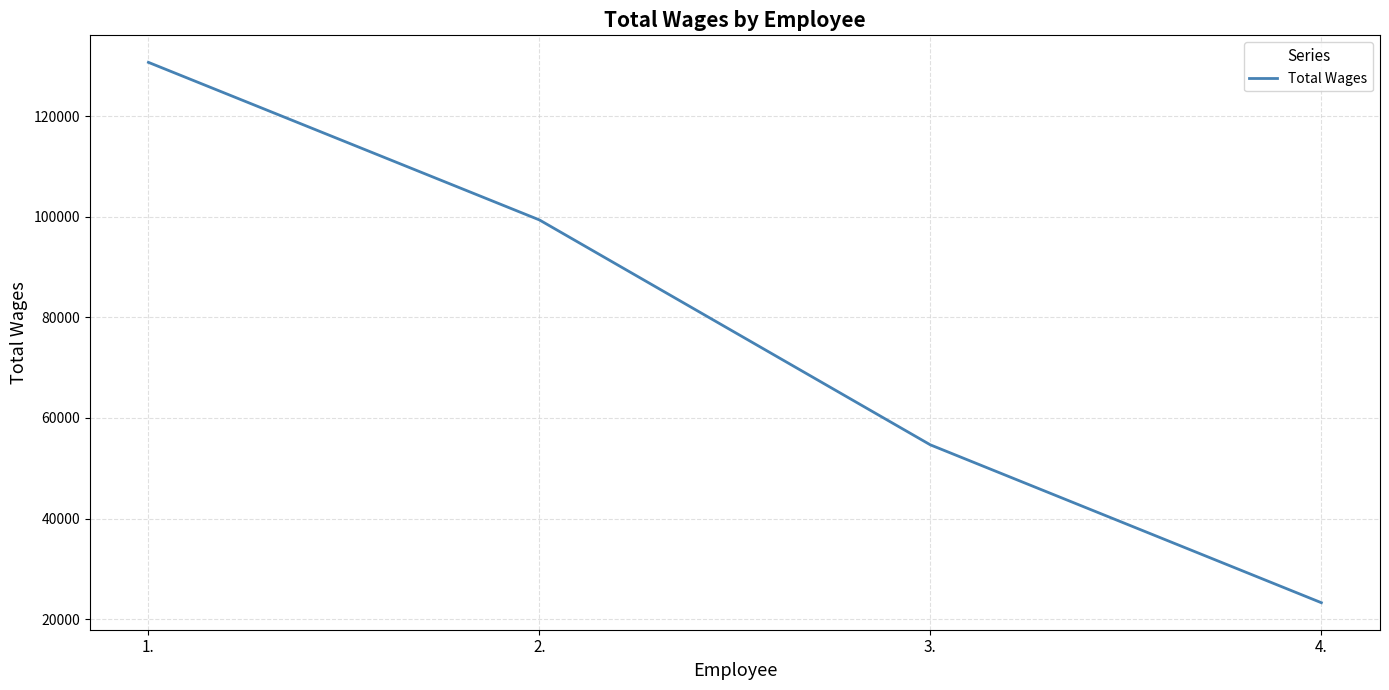

What is the average value?

76998